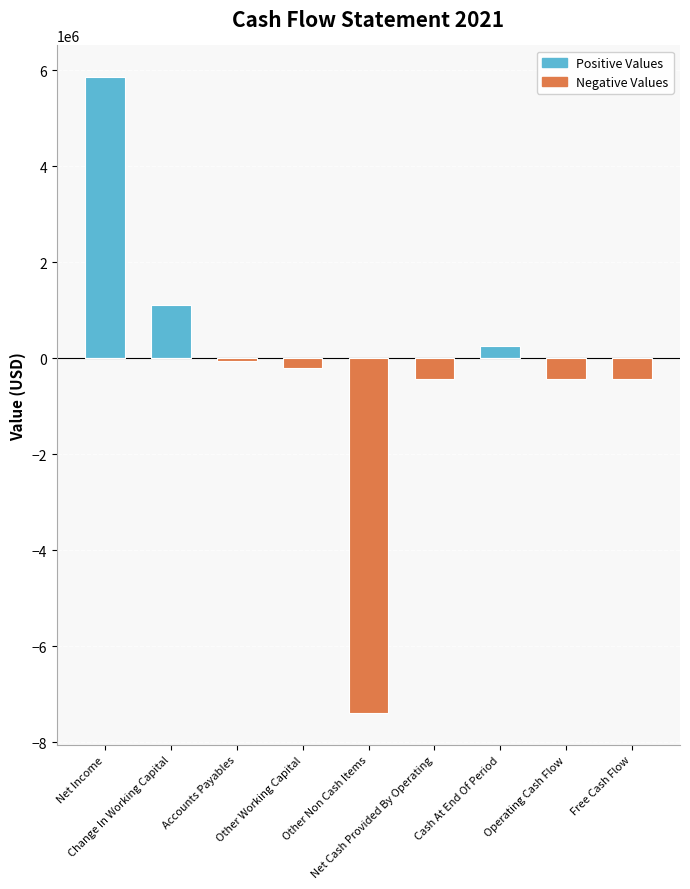

What is the label of the 8th bar from the left?

Operating Cash Flow